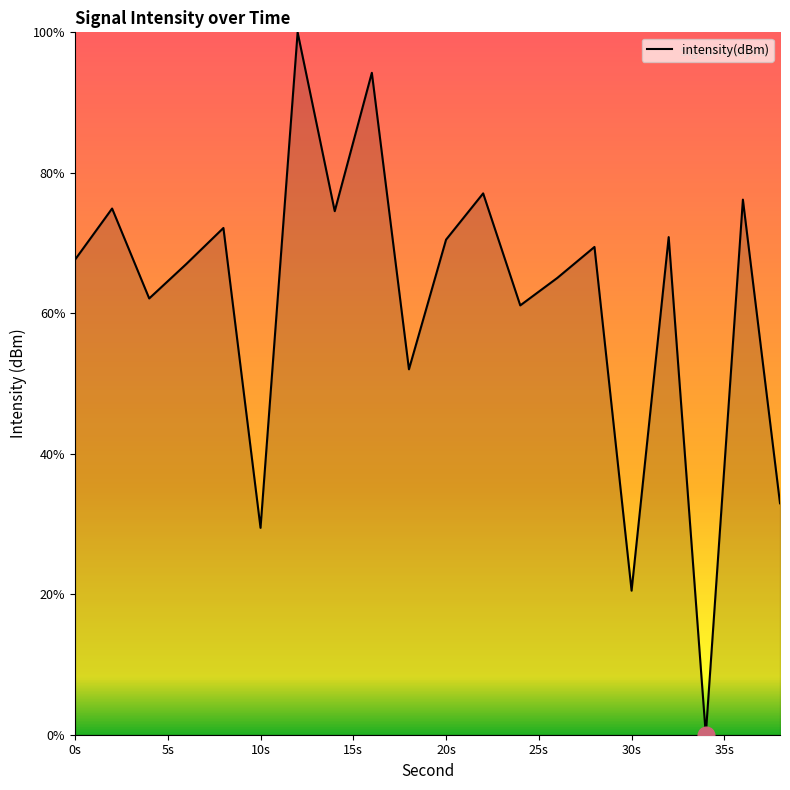

What is the difference between the maximum and minimum values?

100.0